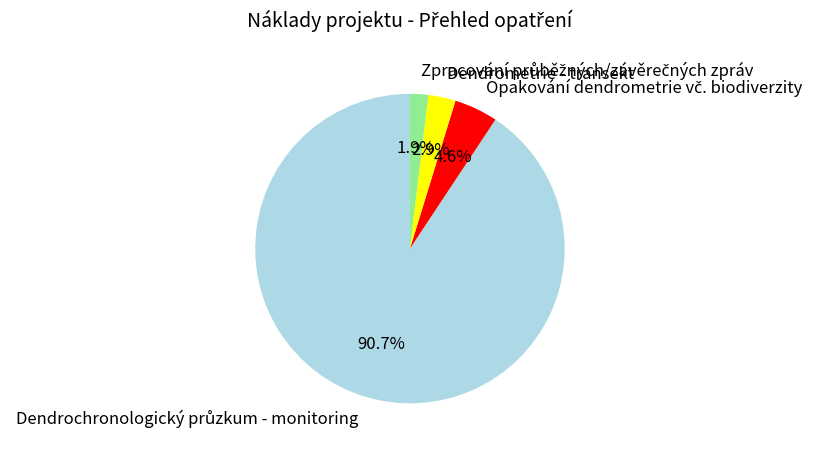

Does any single category account for the majority?

Yes